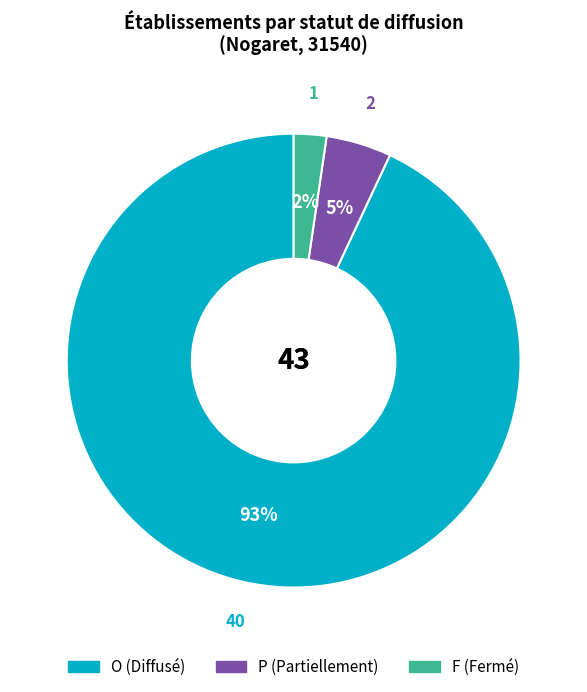

Count the number of slices in the pie.

3